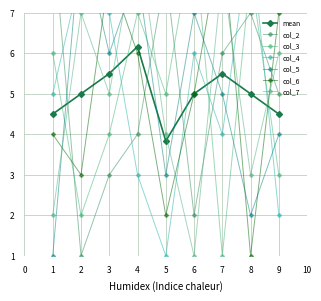

How many times do col_2 and col_5 cross each other?

4